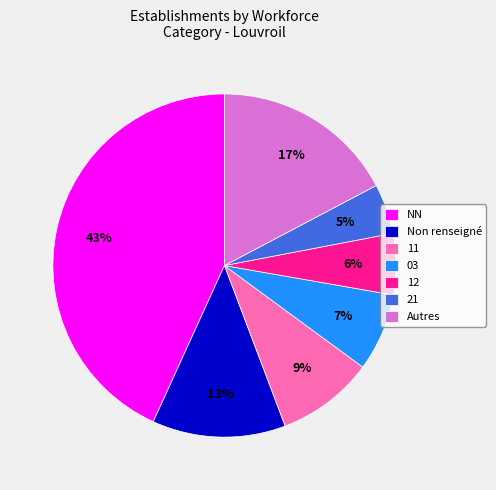

Is there any slice that represents more than half of the pie?

No